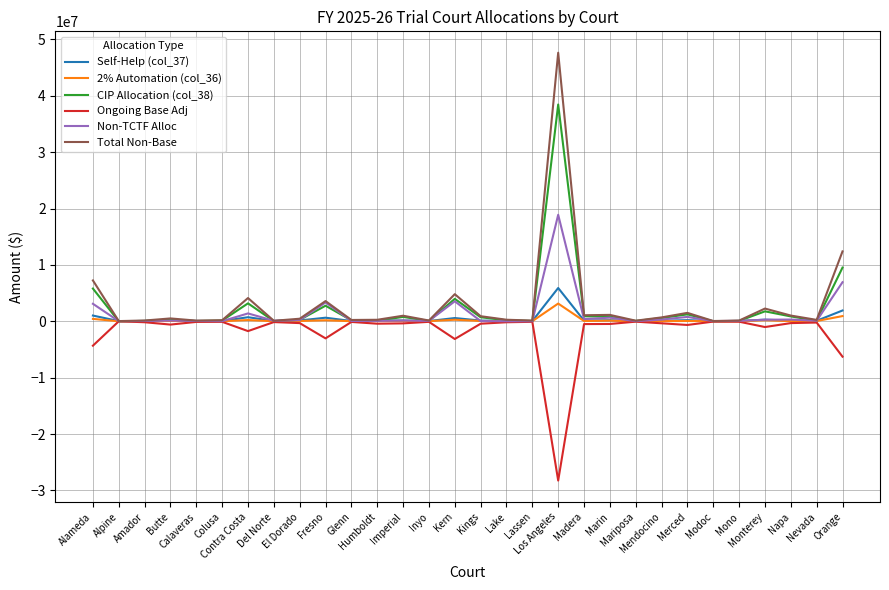

Which series has the widest spread of values?

Total Non-Base